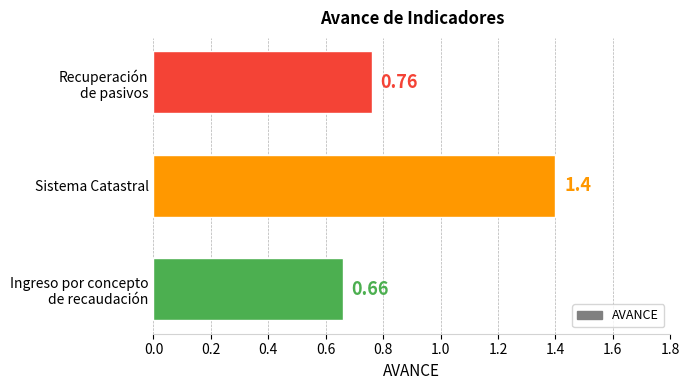

Count the number of categories in the chart.

3